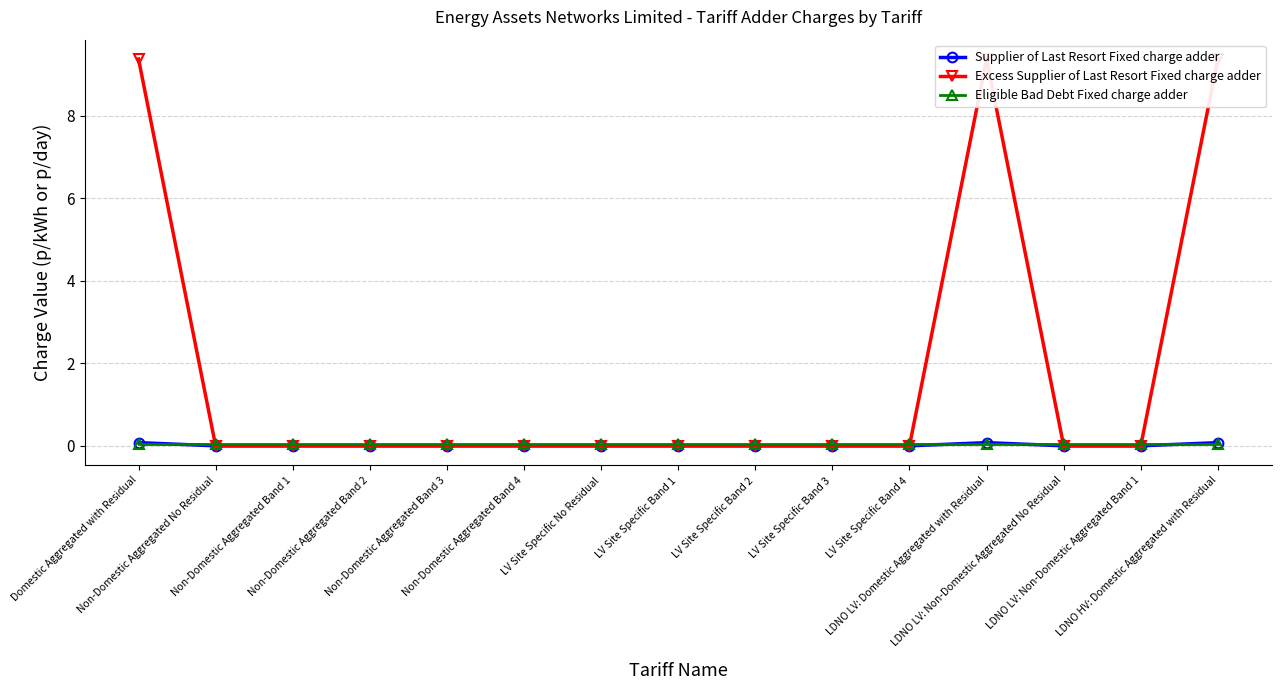

How many Supplier of Last Resort Fixed charge adder values are between 0 and 1?

15